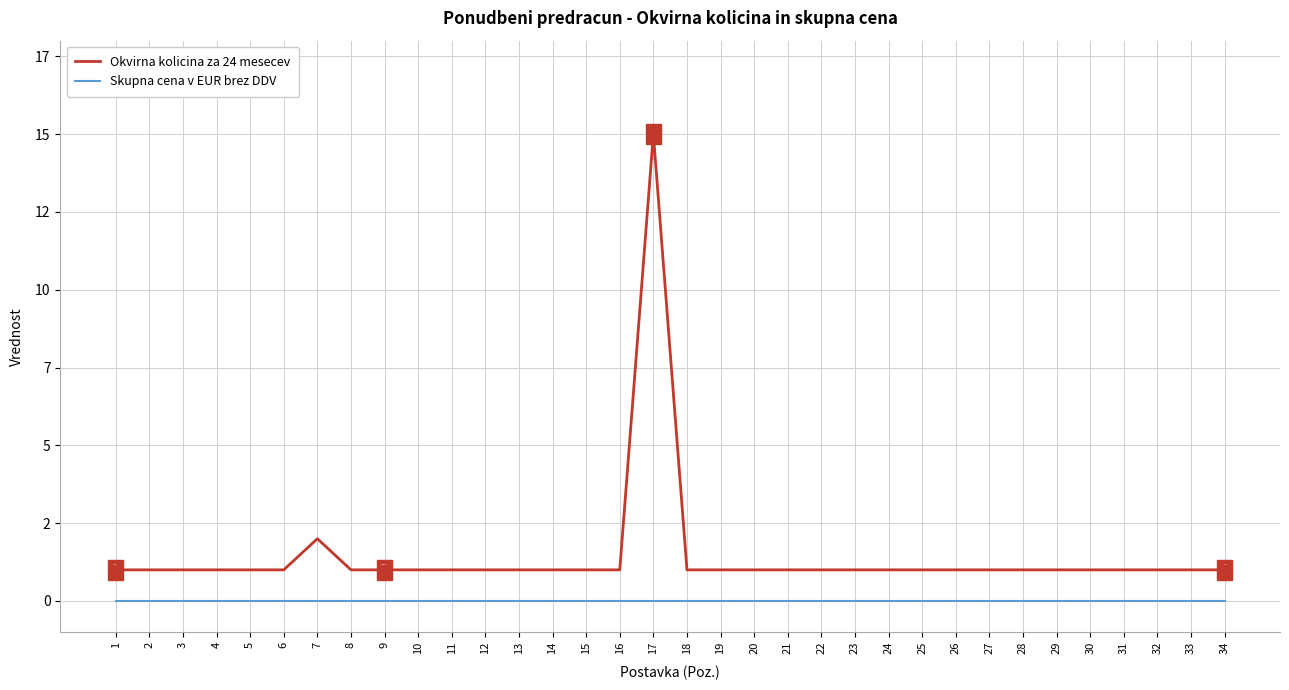

Reading right to left, what are all the values shown in this chart?

Okvirna kolicina za 24 mesecev: 1	1	1	1	1	1	1	1	1	1	1	1	1	1	1	1	1	15	1	1	1	1	1	1	1	1	1	2	1	1	1	1	1	1
Skupna cena v EUR brez DDV: 0	0	0	0	0	0	0	0	0	0	0	0	0	0	0	0	0	0	0	0	0	0	0	0	0	0	0	0	0	0	0	0	0	0